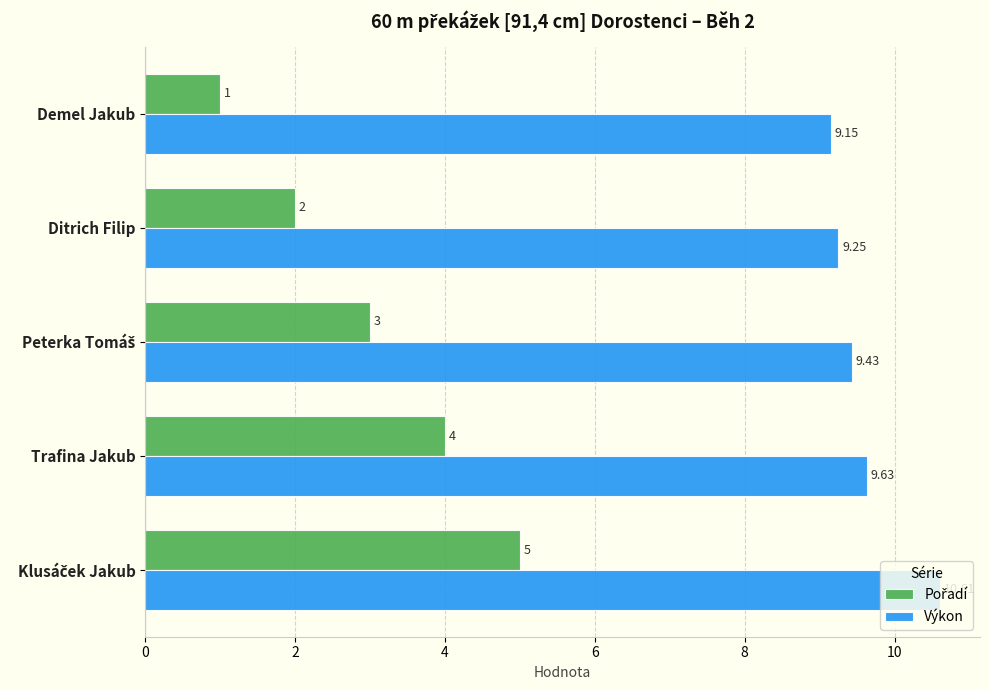

What is the maximum value shown in the chart?

10.6